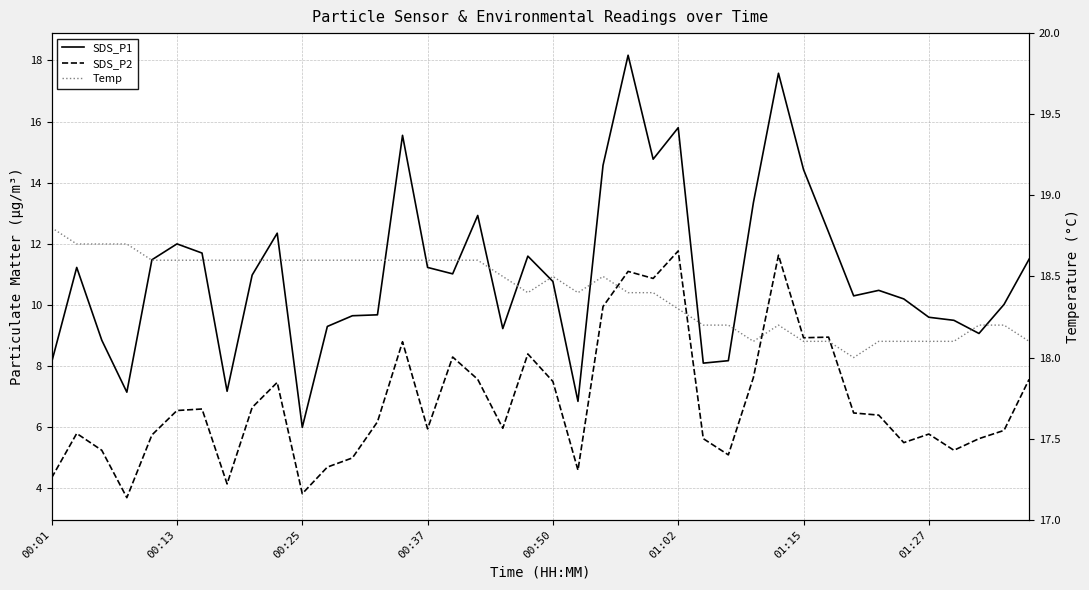

Where is SDS_P2 nearest to the value 7?

8